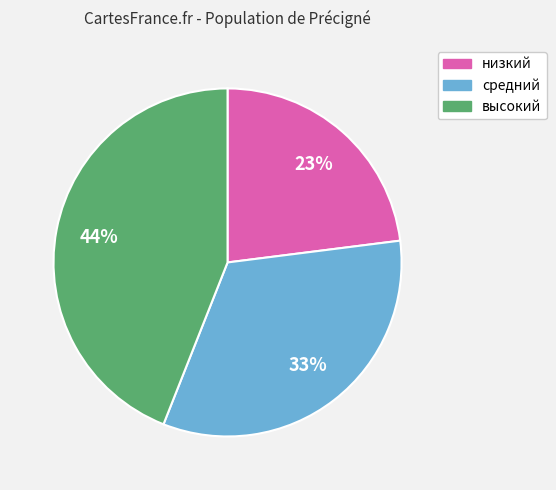

Does средний account for over 50% of the chart?

No